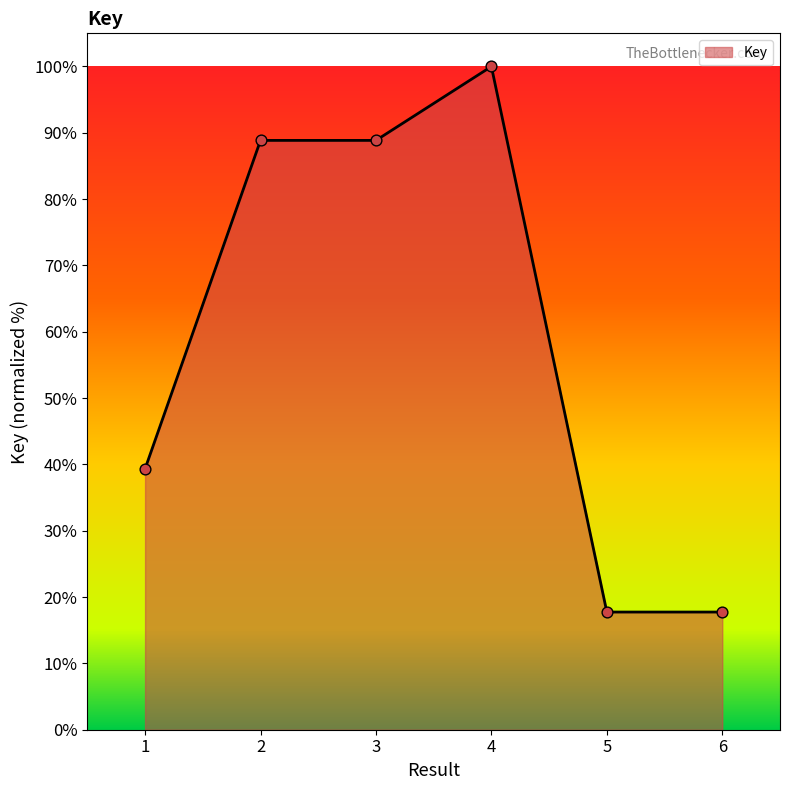

Between 6 and 2, which is larger?

2